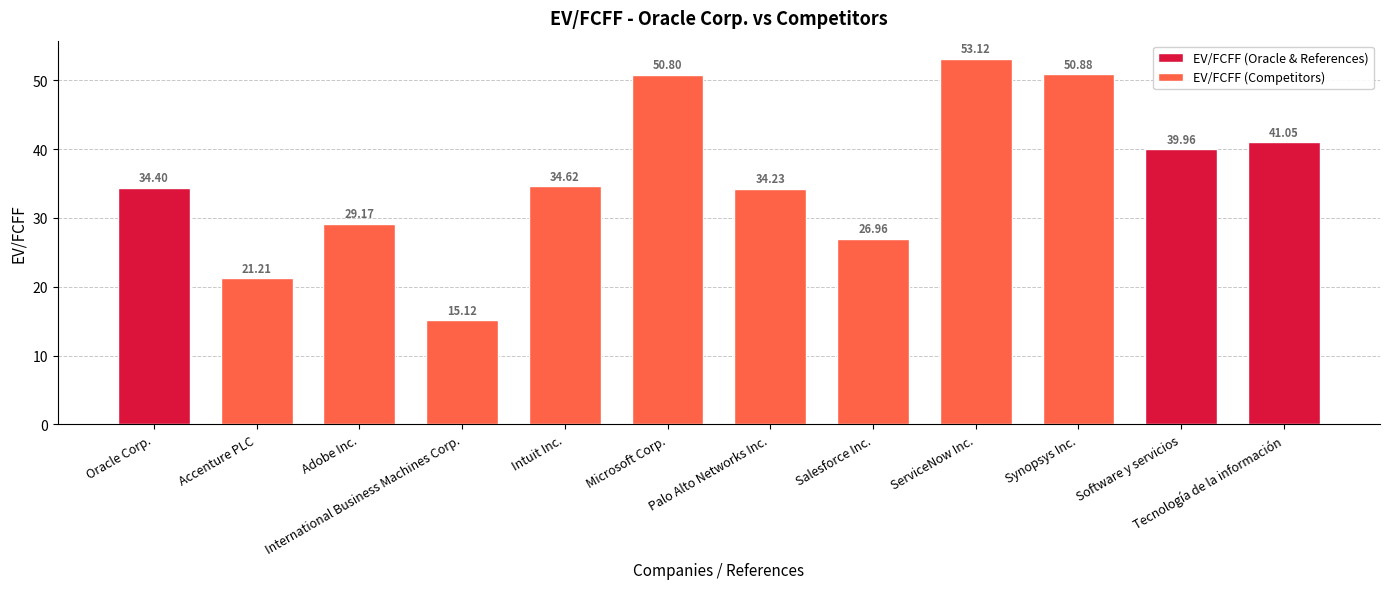

What is the difference between the second highest and second lowest values?

29.7